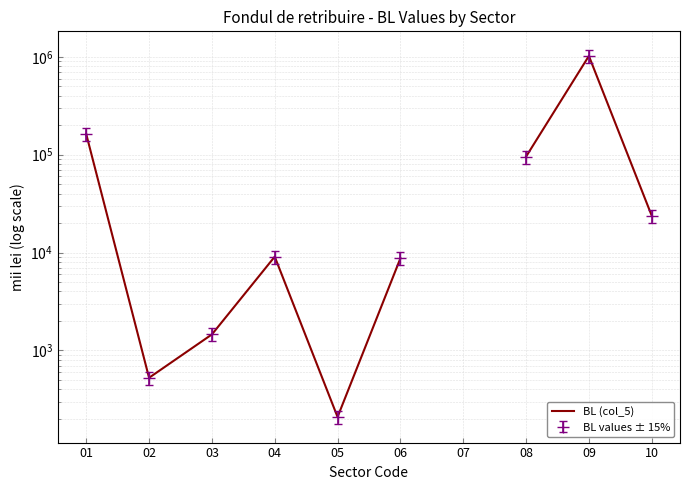

Is it true that the value at 04 is 5671.2?

False